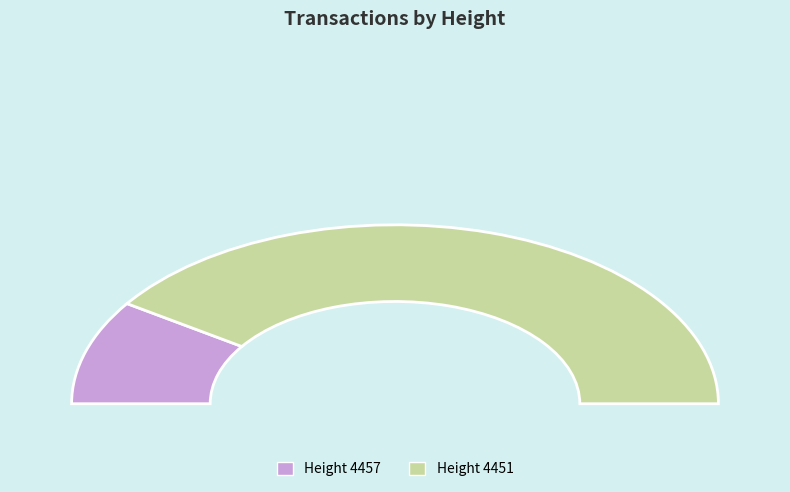

Rank the categories by value from lowest to highest.

4457, 4451